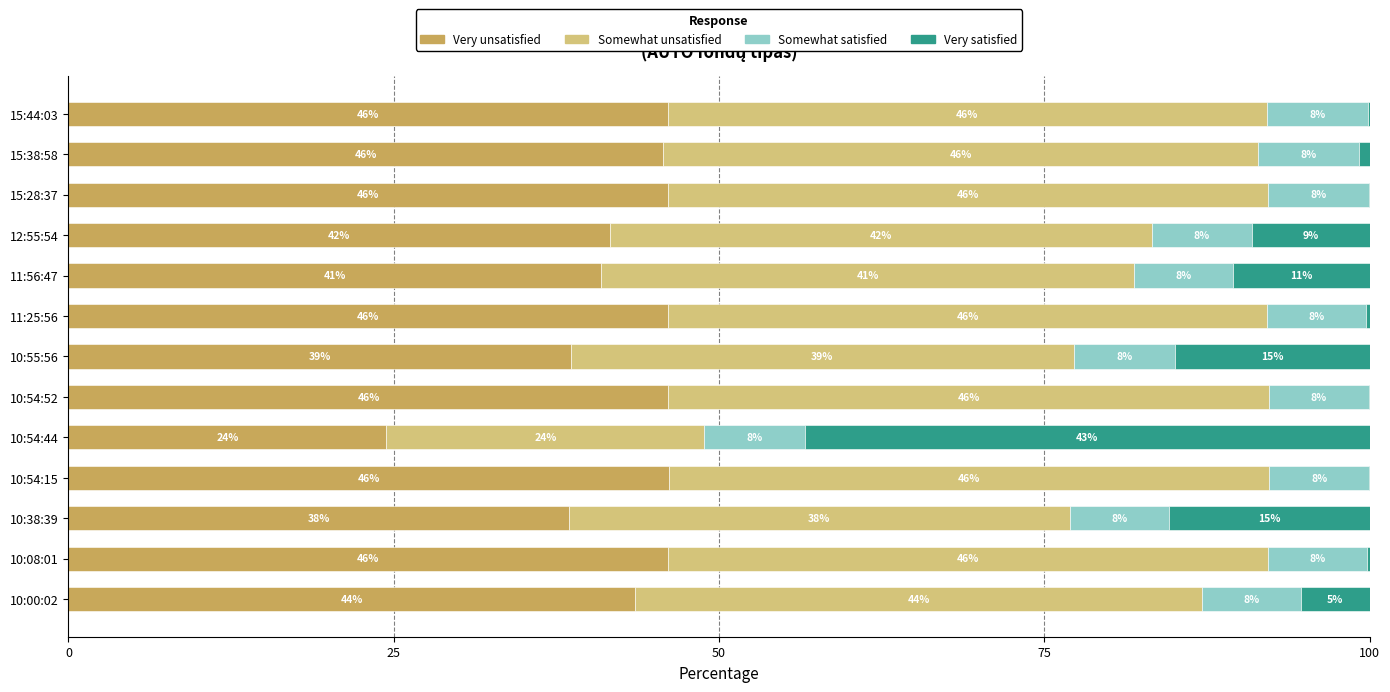

What are all the series names shown in the legend?

Very unsatisfied, Somewhat unsatisfied, Somewhat satisfied, Very satisfied